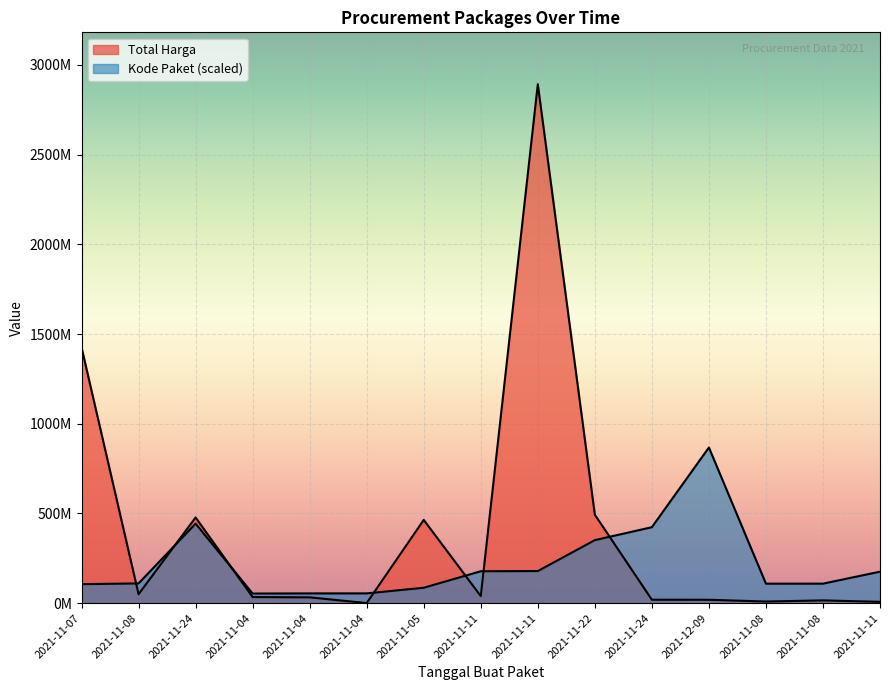

Is it true that Total Harga equals 49730040.0 at 2021-11-08?

True